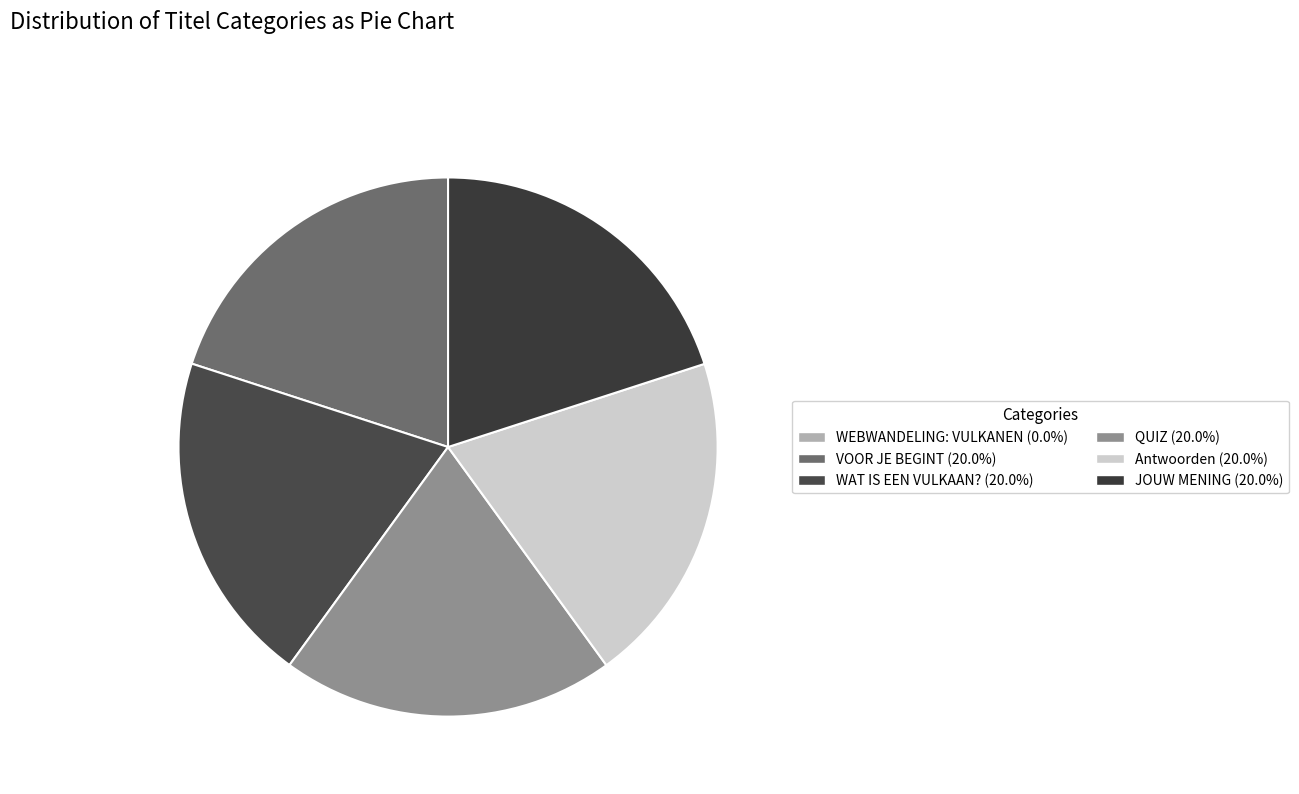

To the nearest percent, what is the average slice percentage?

17%